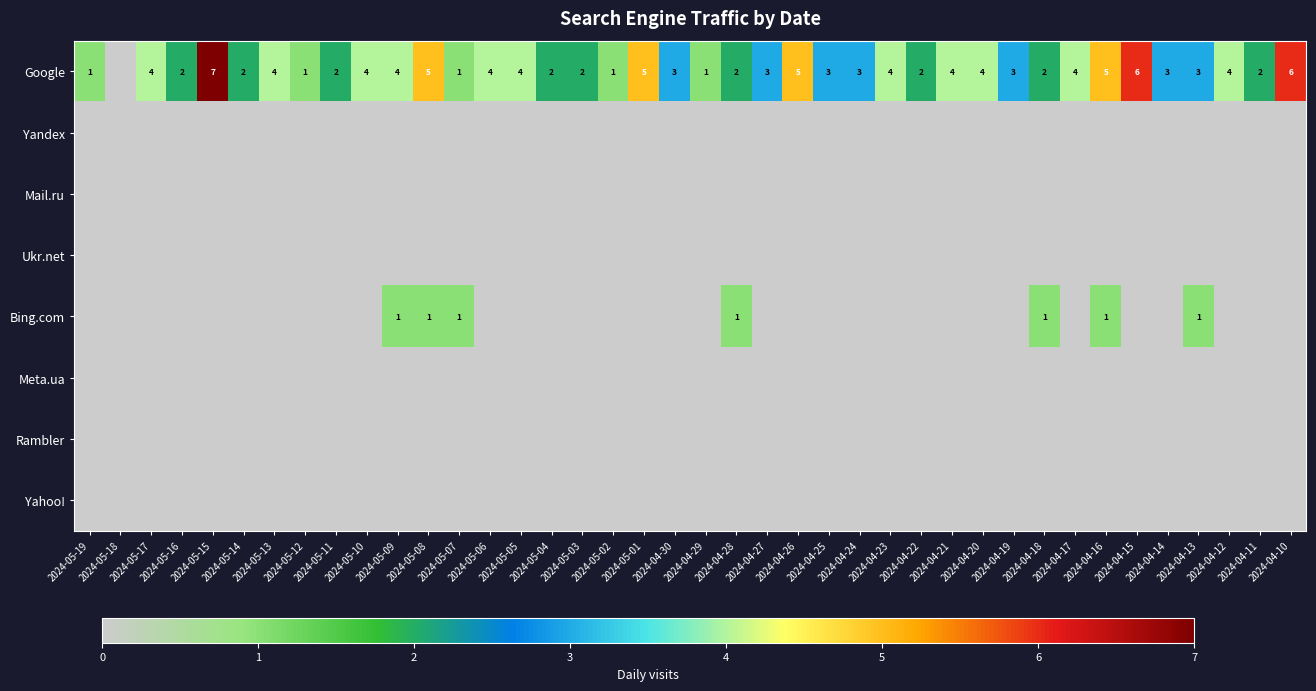

At how many categories does at least one series exceed 6?

1